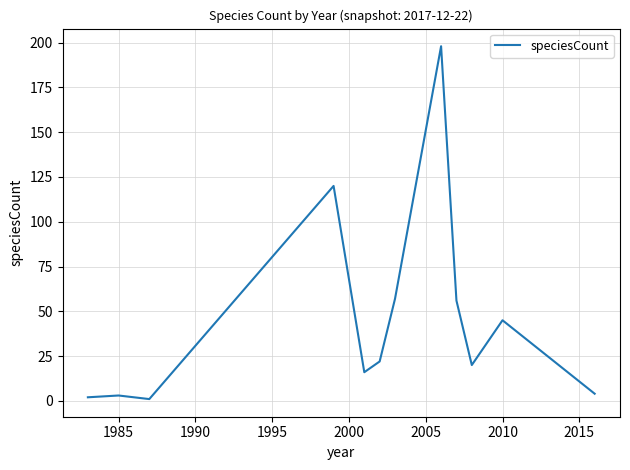

What is the difference between the maximum and minimum values?

197